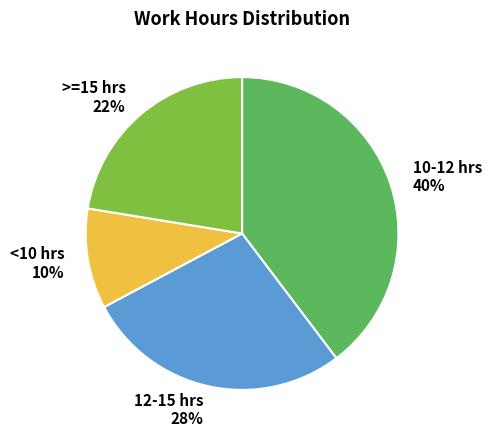

Between <10 hrs and >=15 hrs, which is larger?

>=15 hrs